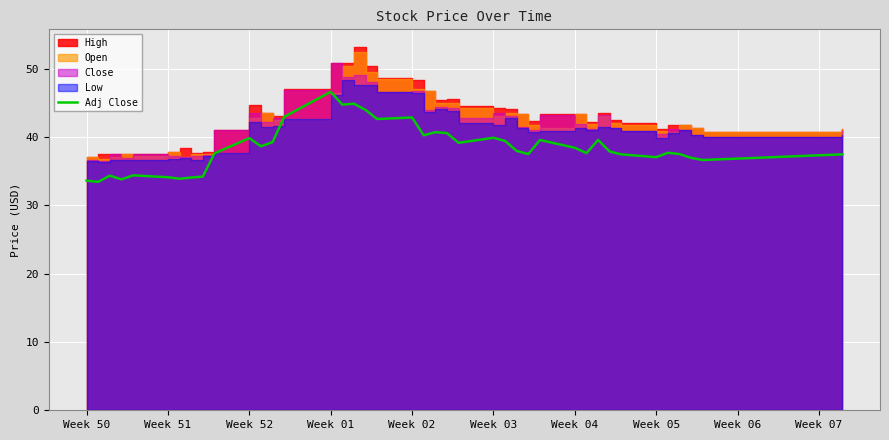

Reading left to right, list all the values displayed in this chart.

33.6	33.4	34.3	33.8	34.4	34.1	33.9	34.1	34.2	37.6	39.8	38.6	39.2	42.9	46.6	44.7	44.9	44.0	42.6	42.9	40.2	40.7	40.6	39.1	39.9	39.4	38.0	37.5	39.6	38.4	37.6	39.6	37.9	37.5	37.0	37.7	37.5	37.0	36.6	37.5